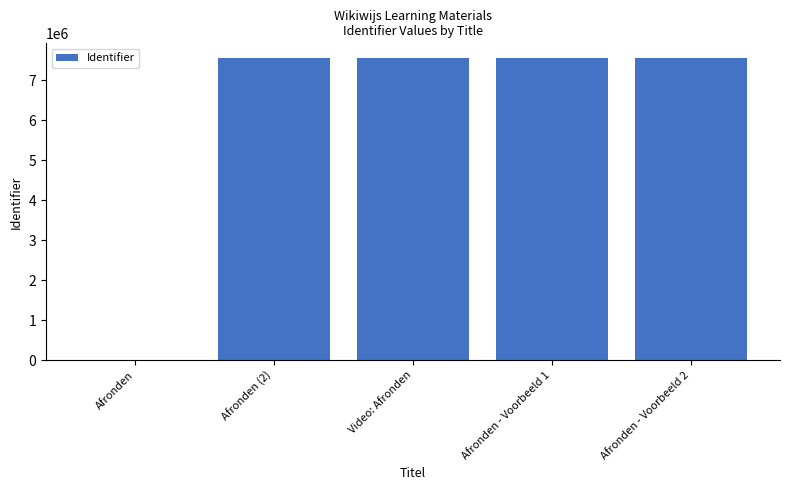

At which label is the value closest to 3771294?

Afronden (2)